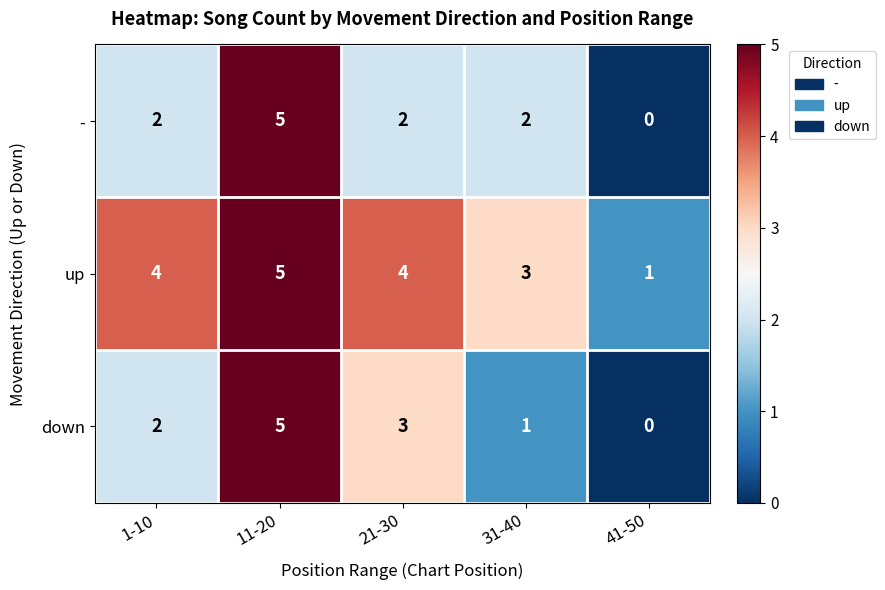

Reading left to right, list all the values displayed in this chart.

-: 1-10=2	11-20=5	21-30=2	31-40=2	41-50=0
up: 1-10=4	11-20=5	21-30=4	31-40=3	41-50=1
down: 1-10=2	11-20=5	21-30=3	31-40=1	41-50=0